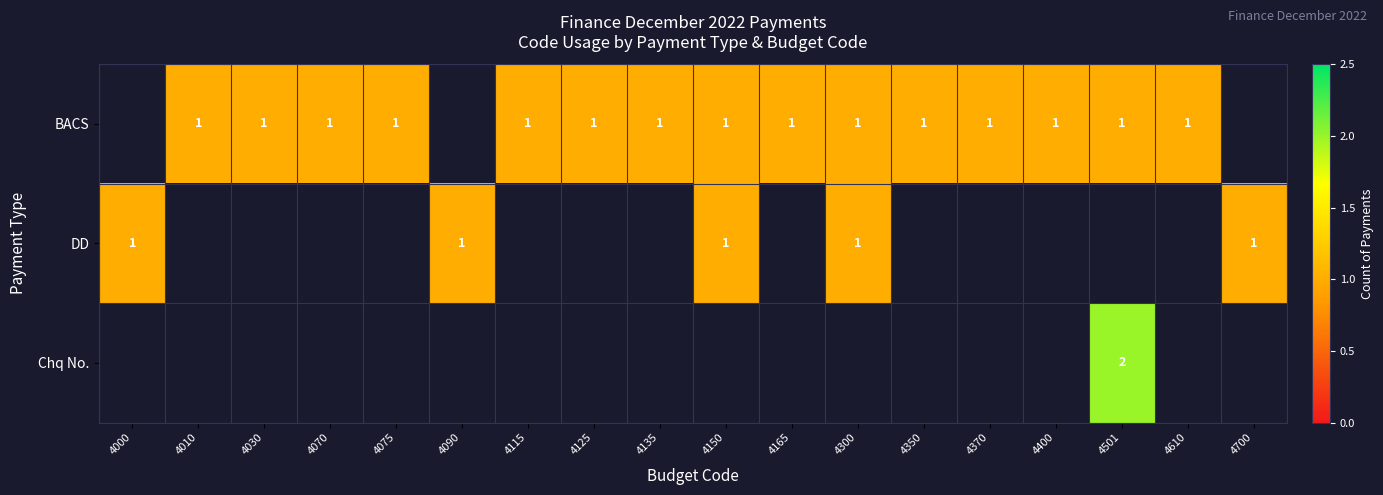

Which has a higher value, 4350 or 4070?

4350